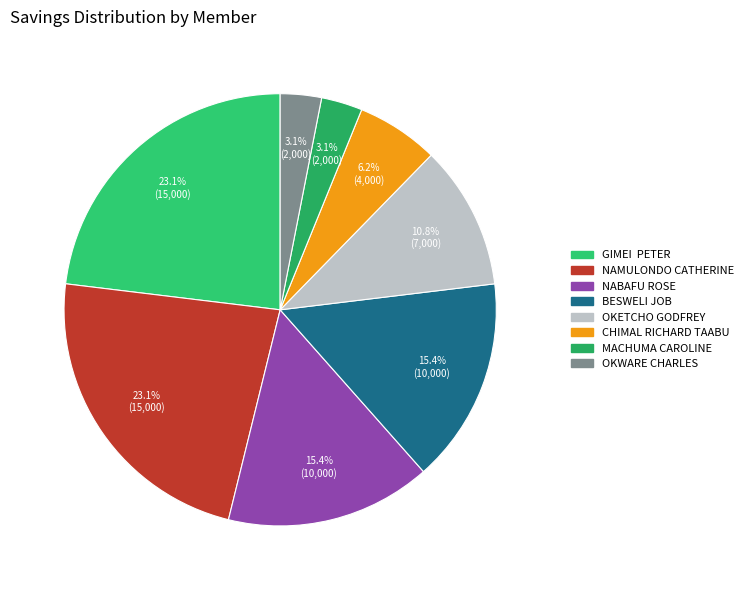

To the nearest percent, what is the average slice percentage?

12%